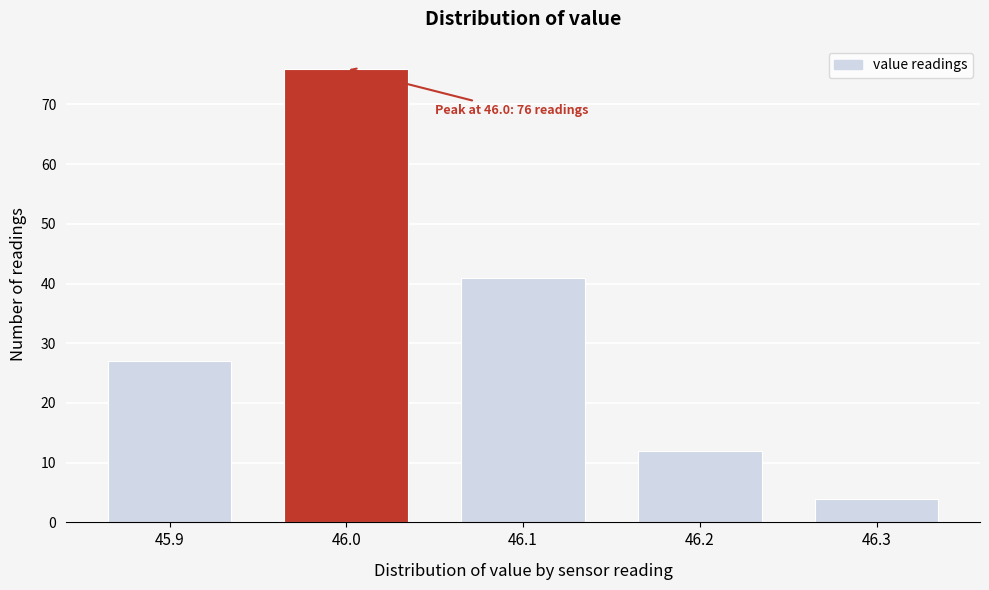

Reading left to right, extract all data points from this chart.

45.9=27	46.0=76	46.1=41	46.2=12	46.3=4